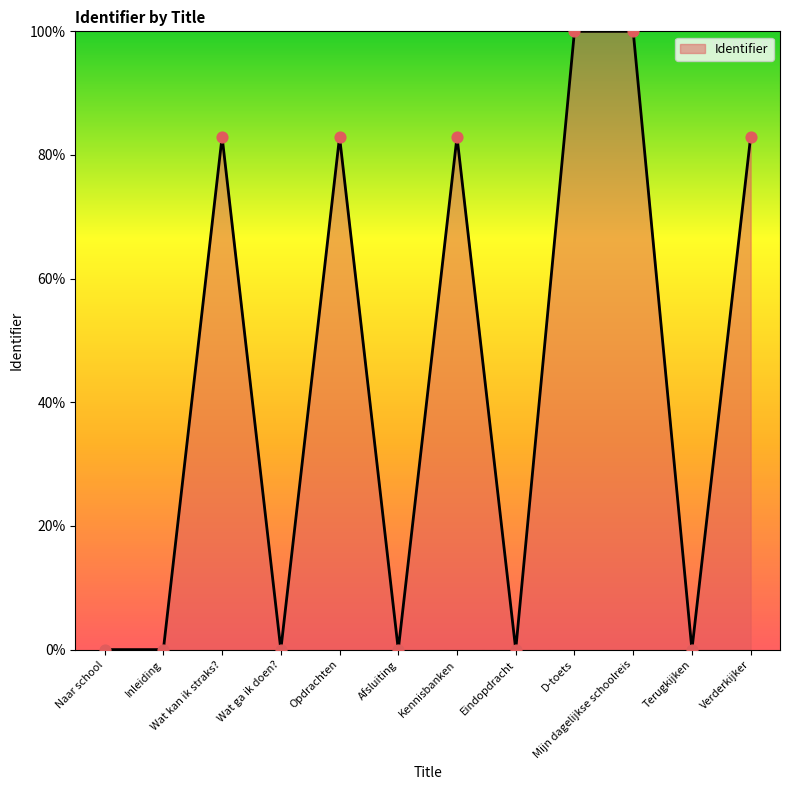

What is the change in value from Wat kan ik straks? to Mijn dagelijkse schoolreis?

+17.1